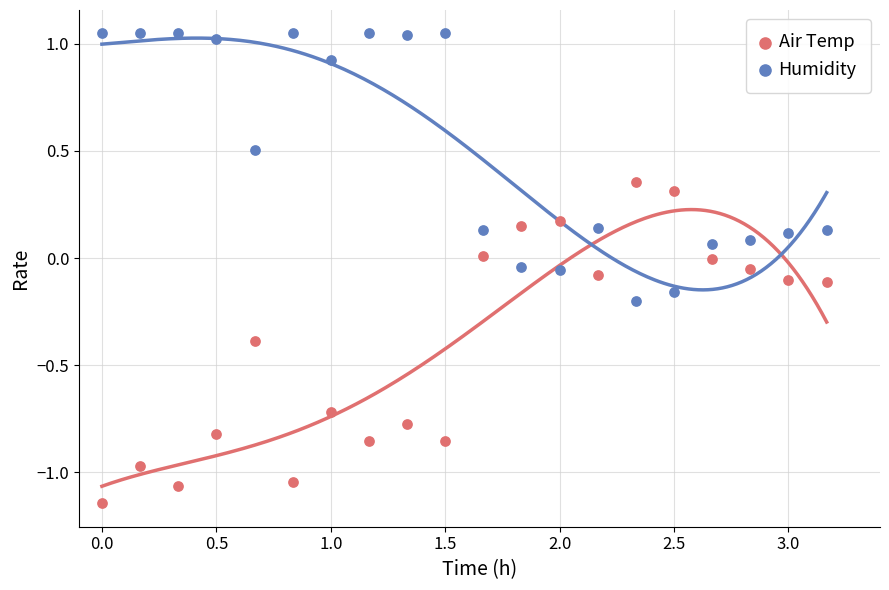

Which series contains the lowest Y value?

Air Temp